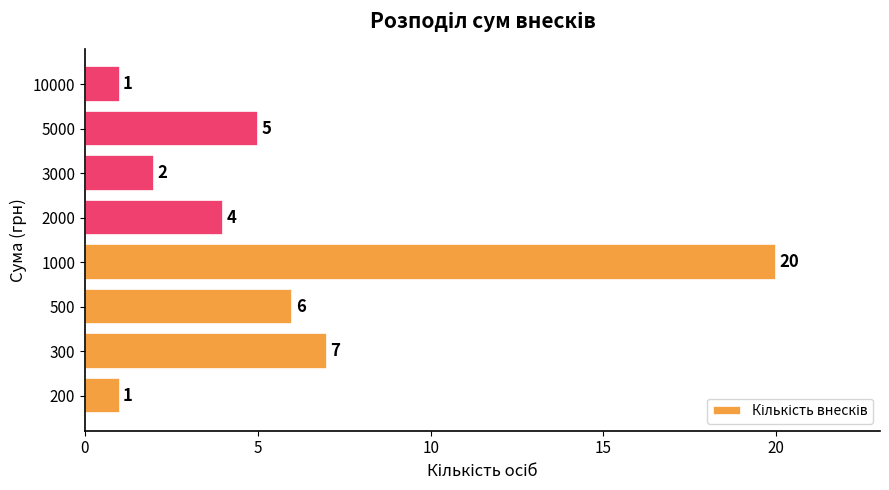

The value at 1000 is 12. True or false?

False